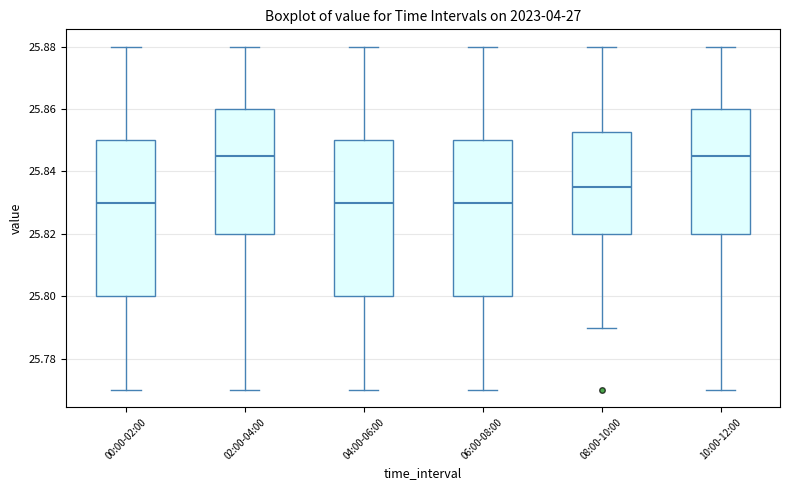

Where does the lower whisker of the box for 08:00-10:00 end on the y-axis? The values are not printed on the chart, so give them approximately, as read against the axis.

25.790